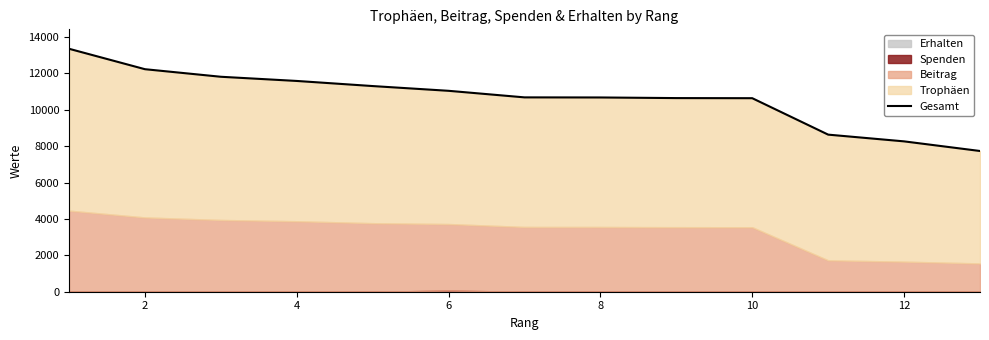

What is the difference between the maximum and minimum values?

5619